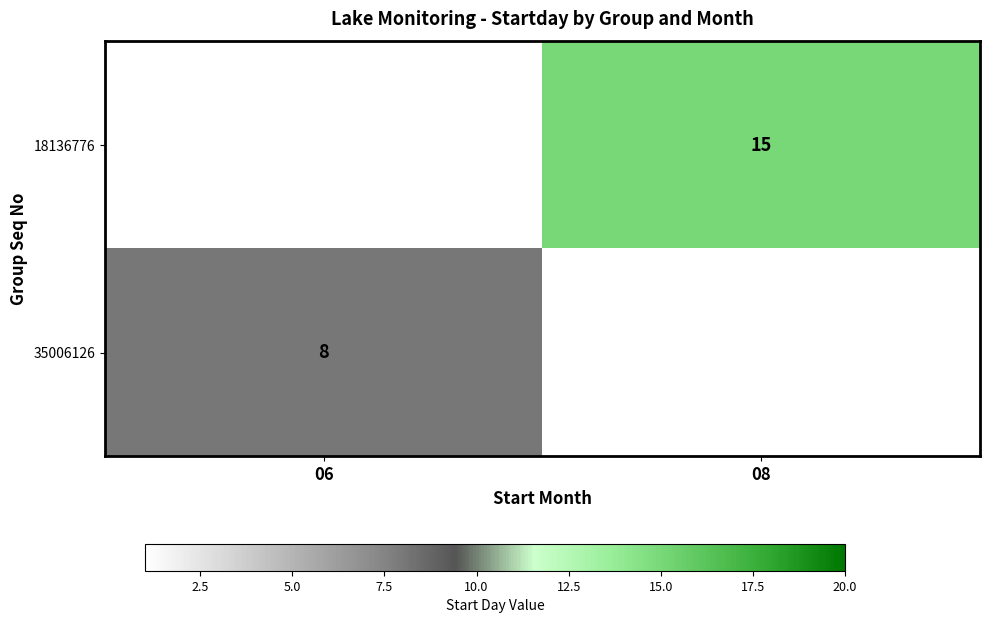

True or false: 35006126 has a value of 8 at 06.

True